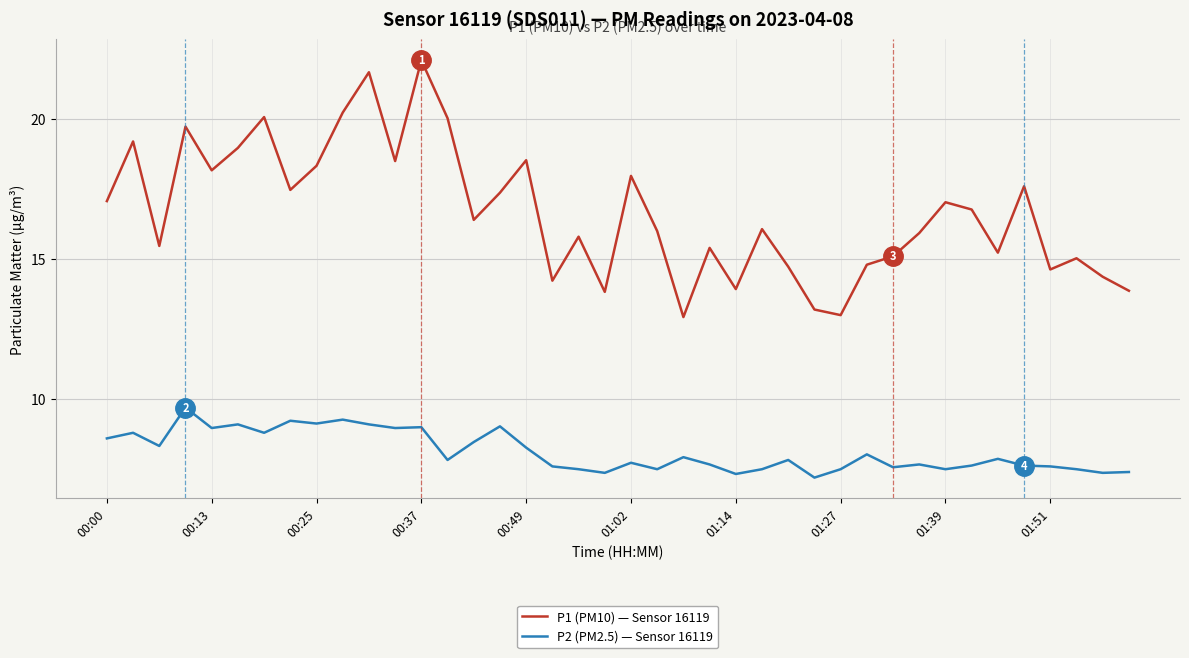

What are all the series names shown in the legend?

P1 (PM10) — Sensor 16119, P2 (PM2.5) — Sensor 16119